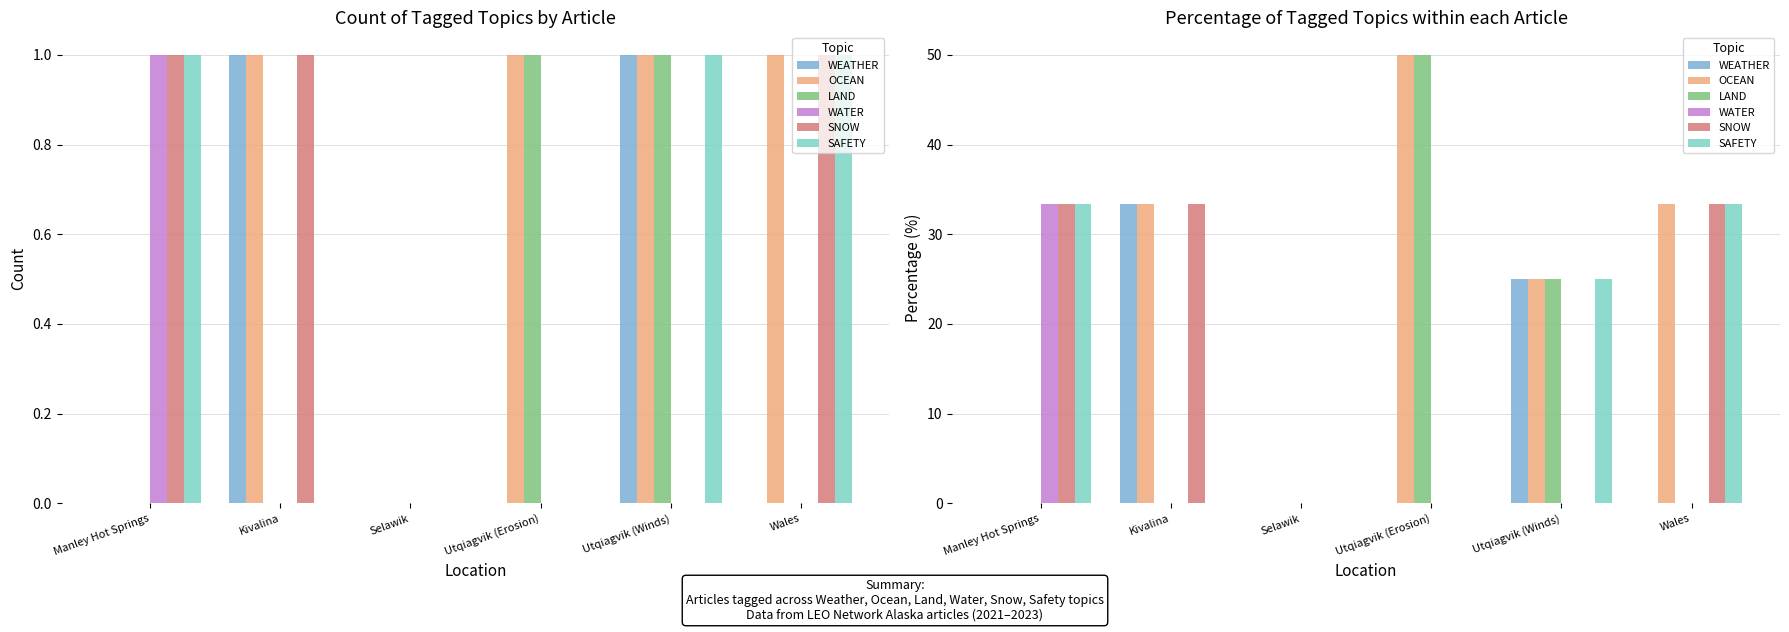

Which series changed the most between Manley Hot Springs and Wales?

OCEAN